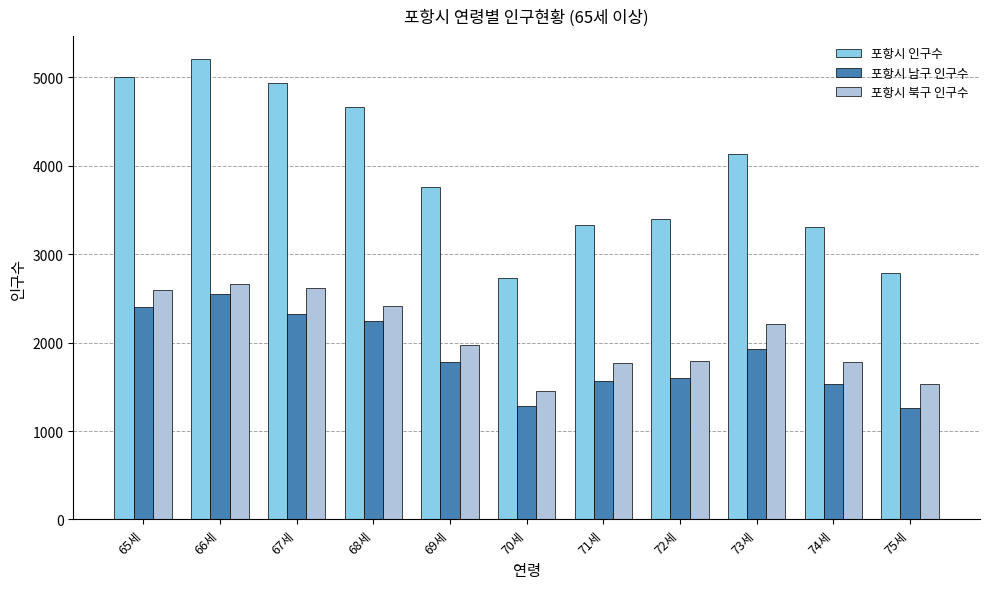

What is the difference between the maximum and minimum values in the 포항시 북구 인구수 series?

1209